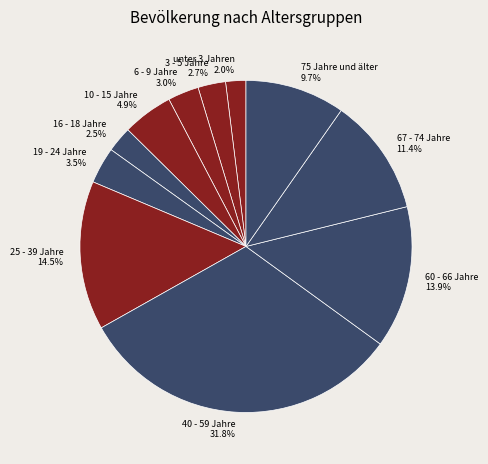

Which slice is the largest?

40 - 59 Jahre